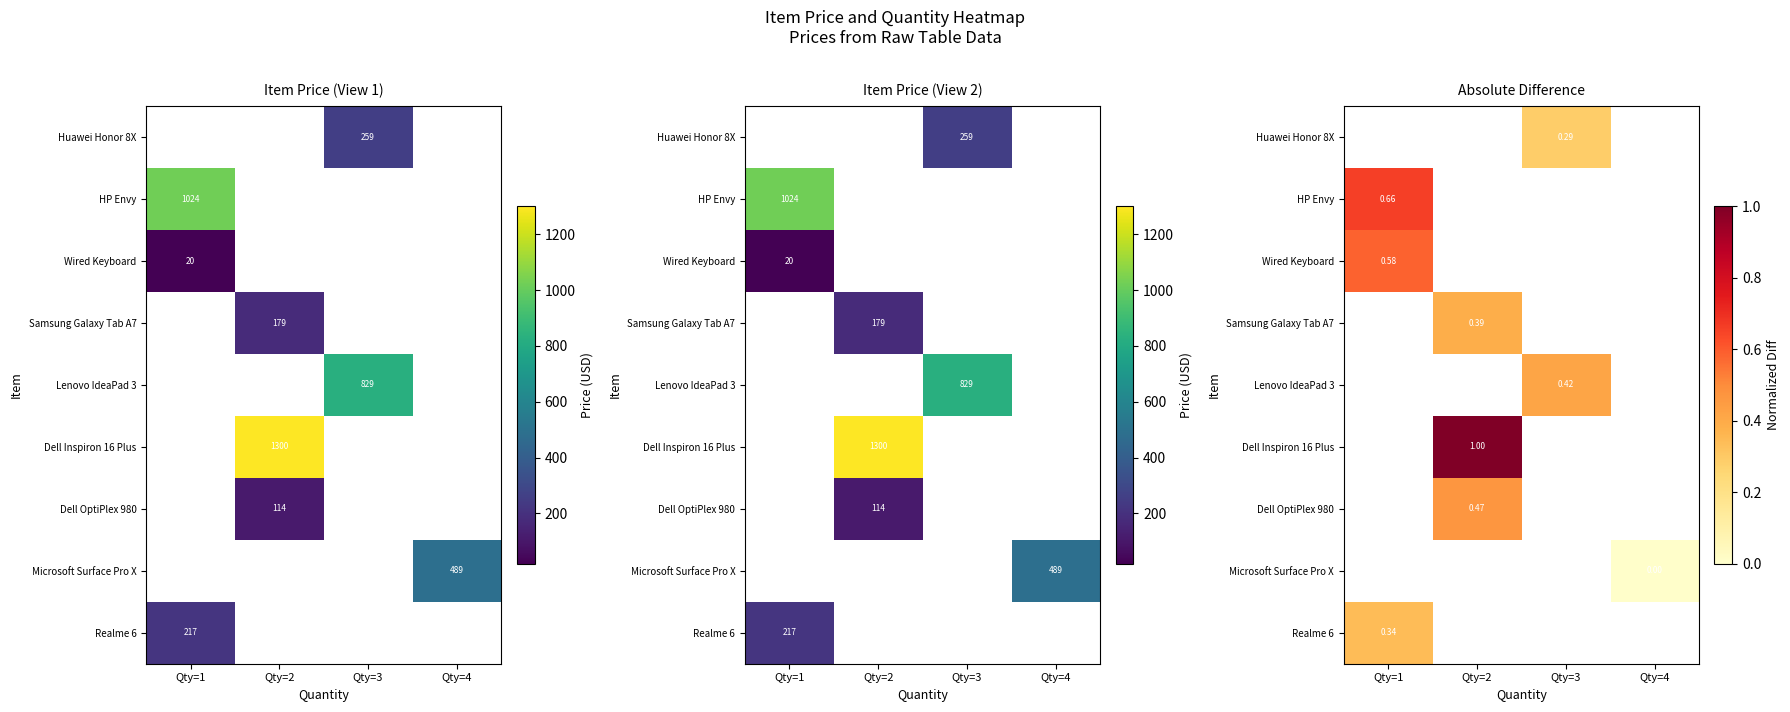

List the labels in order of Wired Keyboard value, largest first.

Qty=1, Qty=2, Qty=3, Qty=4